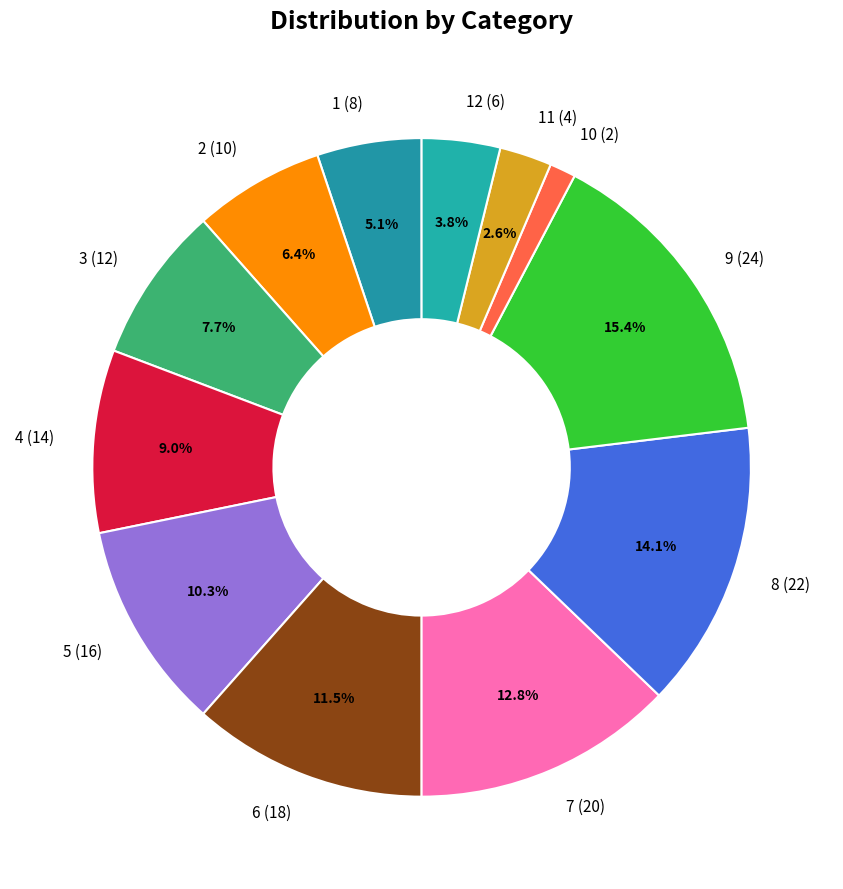

How much of the chart is everything except 6 (18)?

88.5%